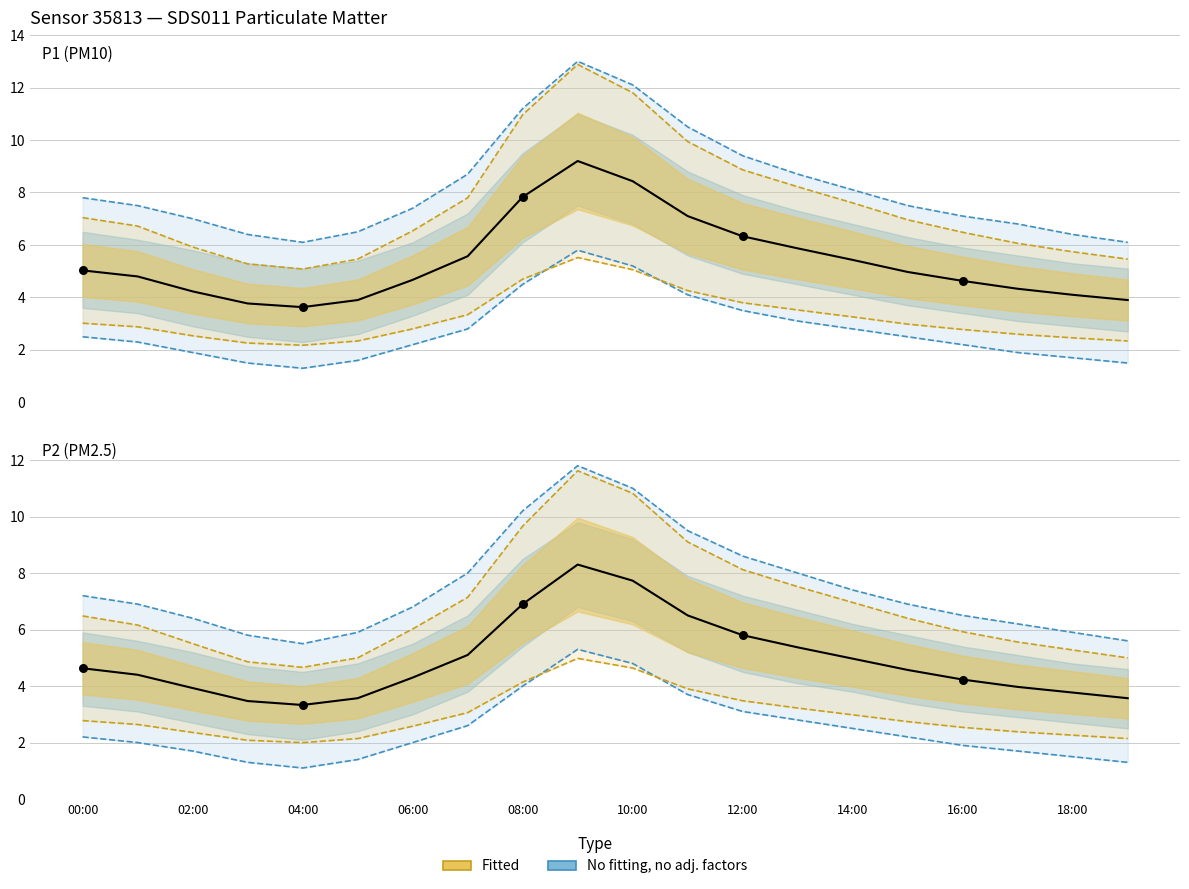

Which series reaches the maximum Y coordinate?

Observed P1